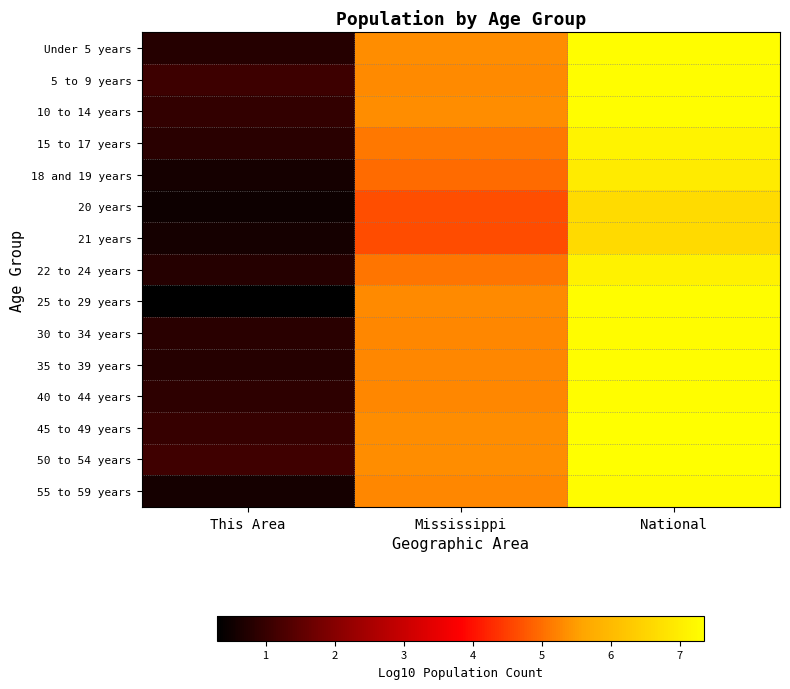

Reading left to right, what are all the values shown in this chart?

Under 5 years: This Area=0.8	Mississippi=5.3	National=7.3
5 to 9 years: This Area=1.1	Mississippi=5.3	National=7.3
10 to 14 years: This Area=1.0	Mississippi=5.3	National=7.3
15 to 17 years: This Area=0.8	Mississippi=5.1	National=7.1
18 and 19 years: This Area=0.6	Mississippi=5.0	National=7.0
20 years: This Area=0.5	Mississippi=4.7	National=6.7
21 years: This Area=0.6	Mississippi=4.6	National=6.6
22 to 24 years: This Area=0.8	Mississippi=5.1	National=7.1
25 to 29 years: This Area=0.3	Mississippi=5.3	National=7.3
30 to 34 years: This Area=0.8	Mississippi=5.3	National=7.3
35 to 39 years: This Area=0.8	Mississippi=5.3	National=7.3
40 to 44 years: This Area=0.9	Mississippi=5.3	National=7.3
45 to 49 years: This Area=1.0	Mississippi=5.3	National=7.4
50 to 54 years: This Area=1.1	Mississippi=5.3	National=7.3
55 to 59 years: This Area=0.6	Mississippi=5.3	National=7.3